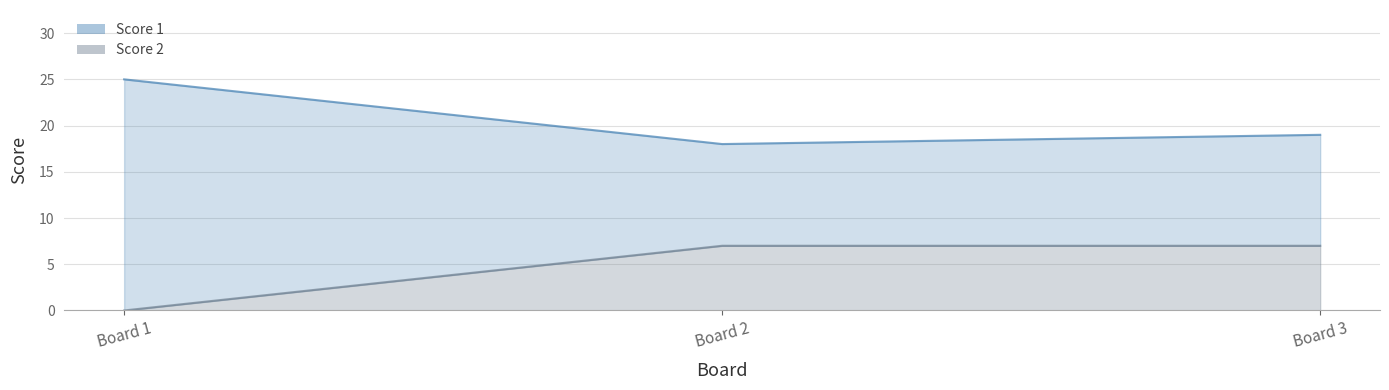

What is the average value of the Score 2 series?

5